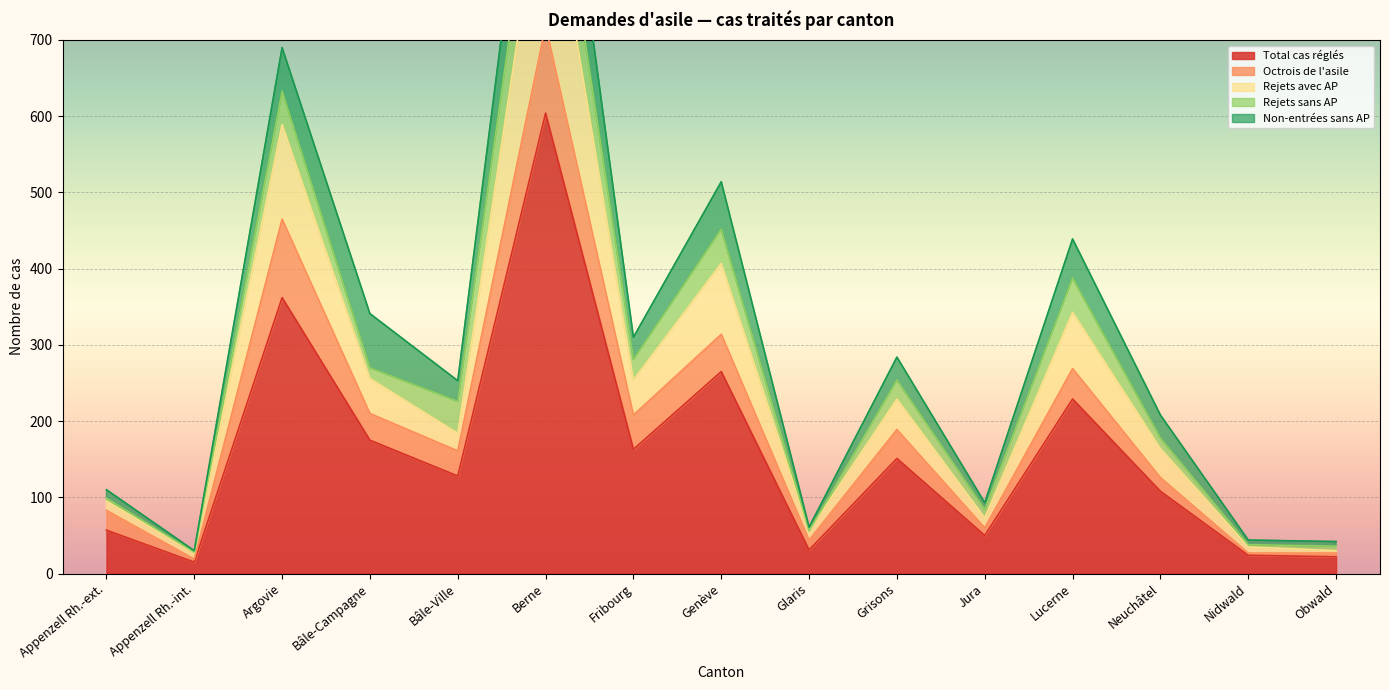

List the series in order of their peak value, lowest first.

Rejets sans AP, Octrois de l'asile, Non-entrées sans AP, Rejets avec AP, Total cas réglés